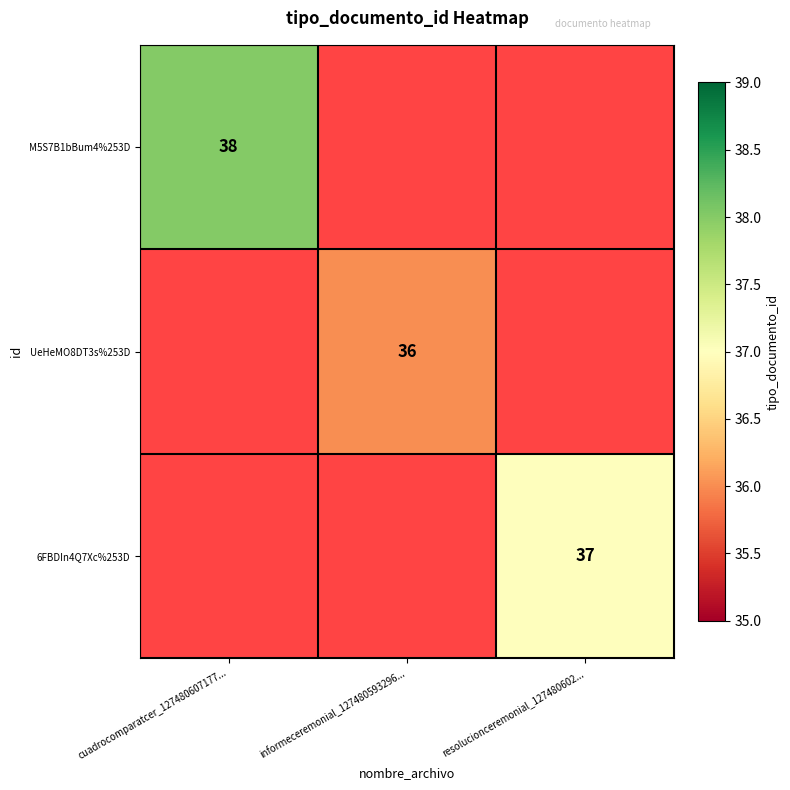

Is it true that UeHeMO8DT3s%253D equals 36 at informeceremonial_127480593296...?

True